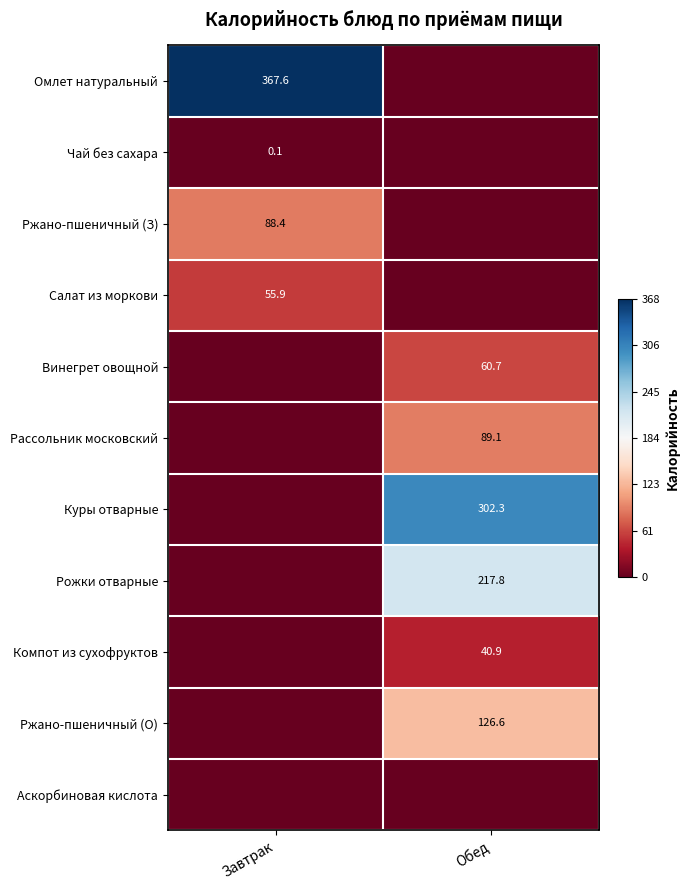

Is the value of Ржано-пшеничный (З) at Завтрак greater than the value of Салат из моркови at Завтрак?

Yes